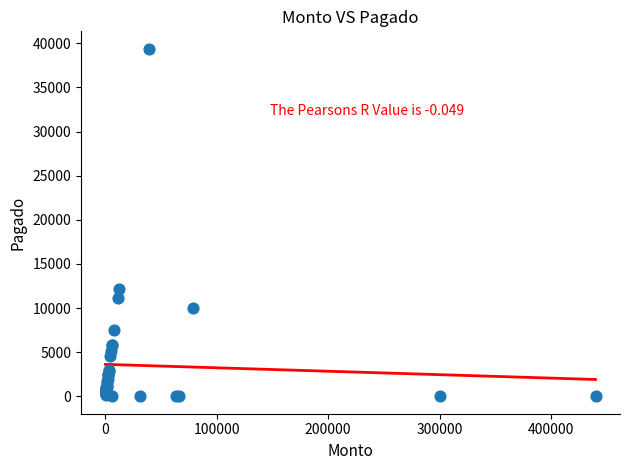

What Y value in the scatter plot is closest to 19695?

12200